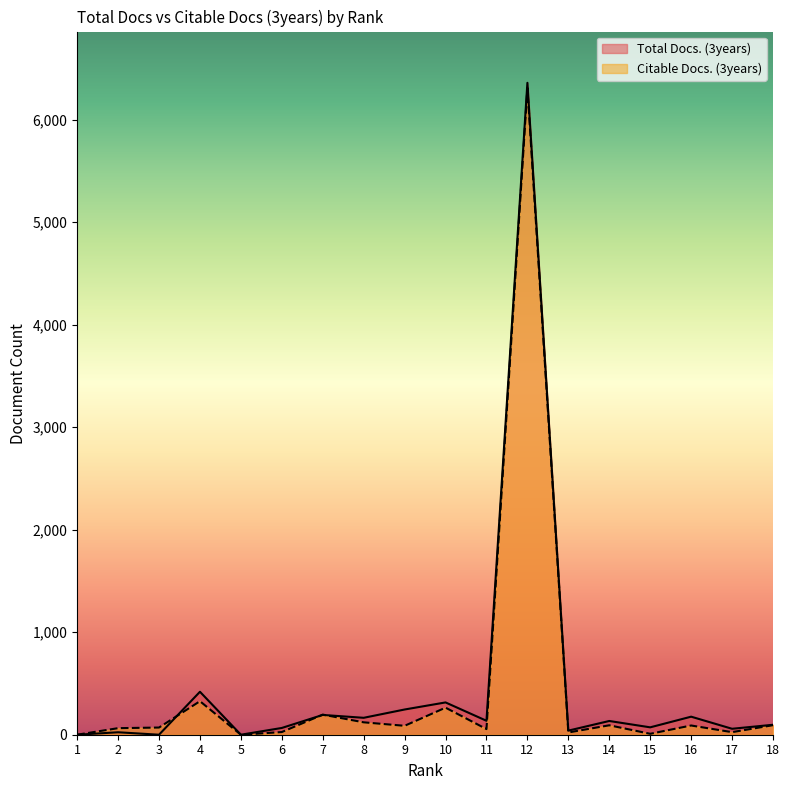

Reading right to left, transcribe all the data shown in this chart.

Total Docs. (3years): 18=97	17=58	16=176	15=72	14=134	13=40	12=6359	11=136	10=315	9=246	8=165	7=193	6=66	5=0	4=419	3=0	2=24	1=0
Citable Docs. (3years): 18=93	17=25	16=90	15=9	14=92	13=22	12=6309	11=55	10=264	9=87	8=121	7=196	6=26	5=0	4=327	3=70	2=64	1=0